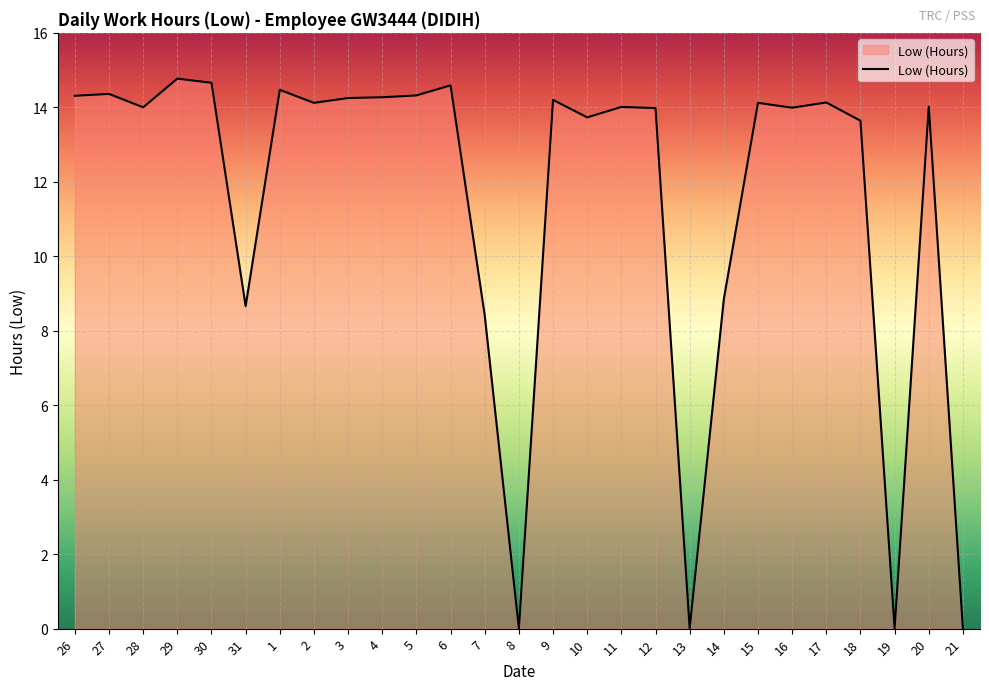

The chart shows a value of 14.2 at 9. True or false?

True